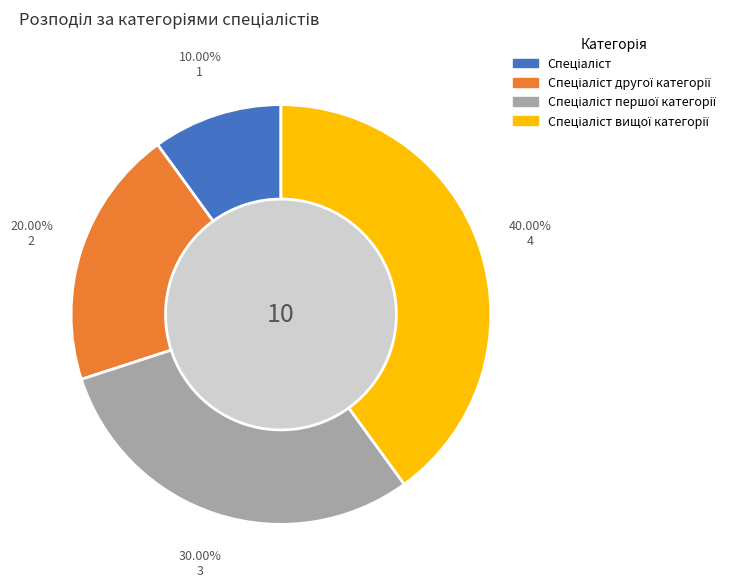

Does any single category account for the majority?

No